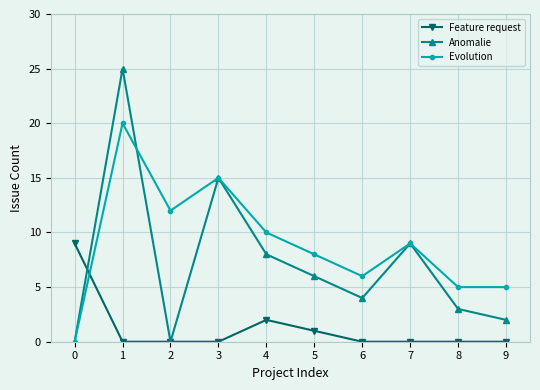

Is it true that Evolution equals 7 at 9?

False